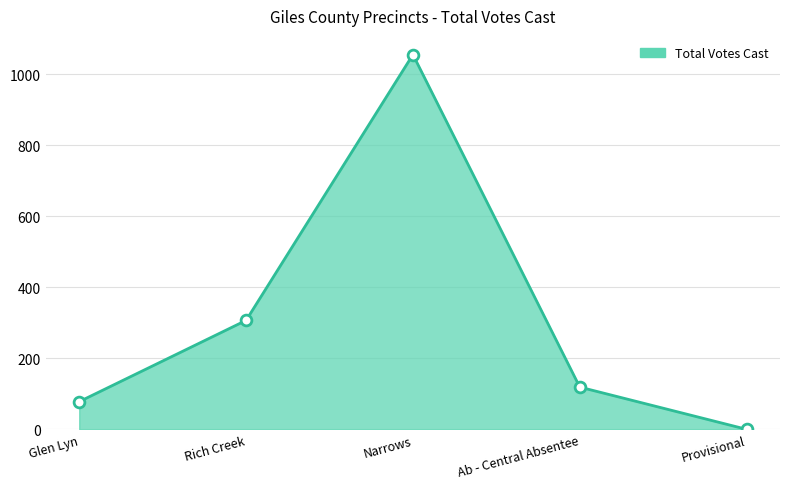

Which series has the widest spread of Y values?

Total Votes Cast line